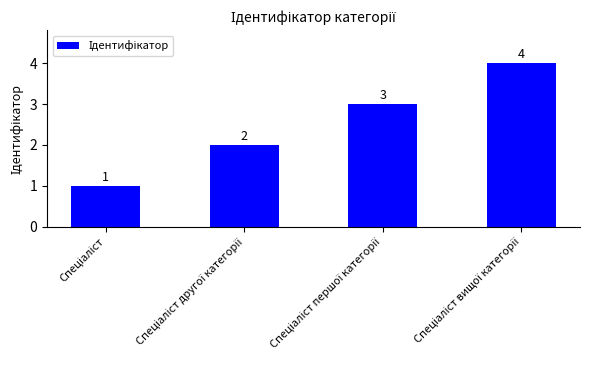

How many values are below 3?

2